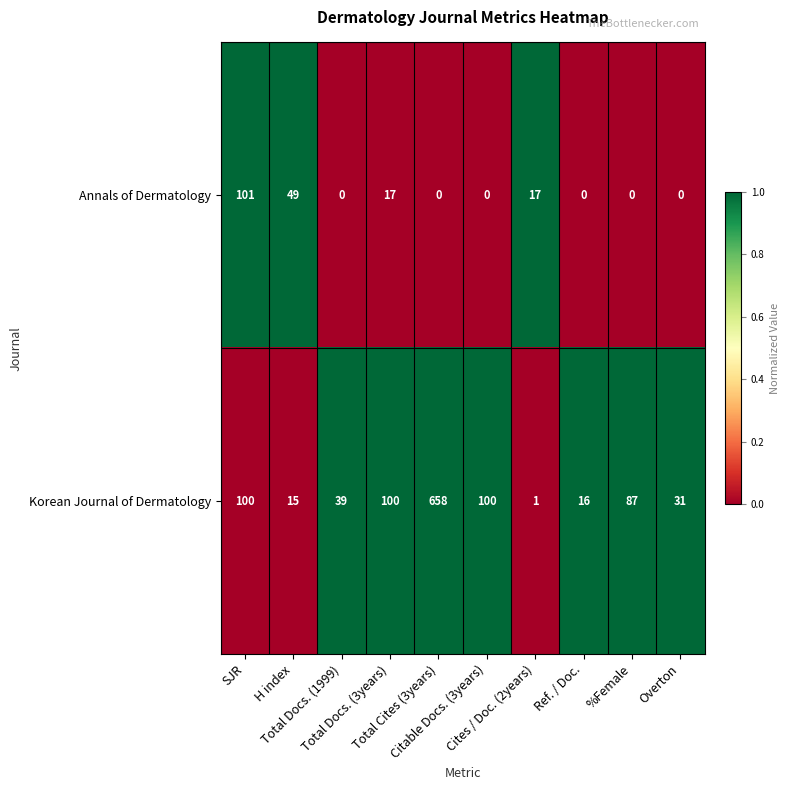

Which series has the widest spread of values?

Korean Journal of Dermatology